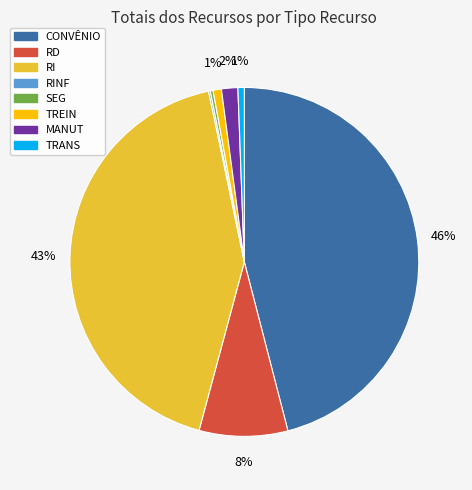

To the nearest percent, what is the average slice percentage?

12%